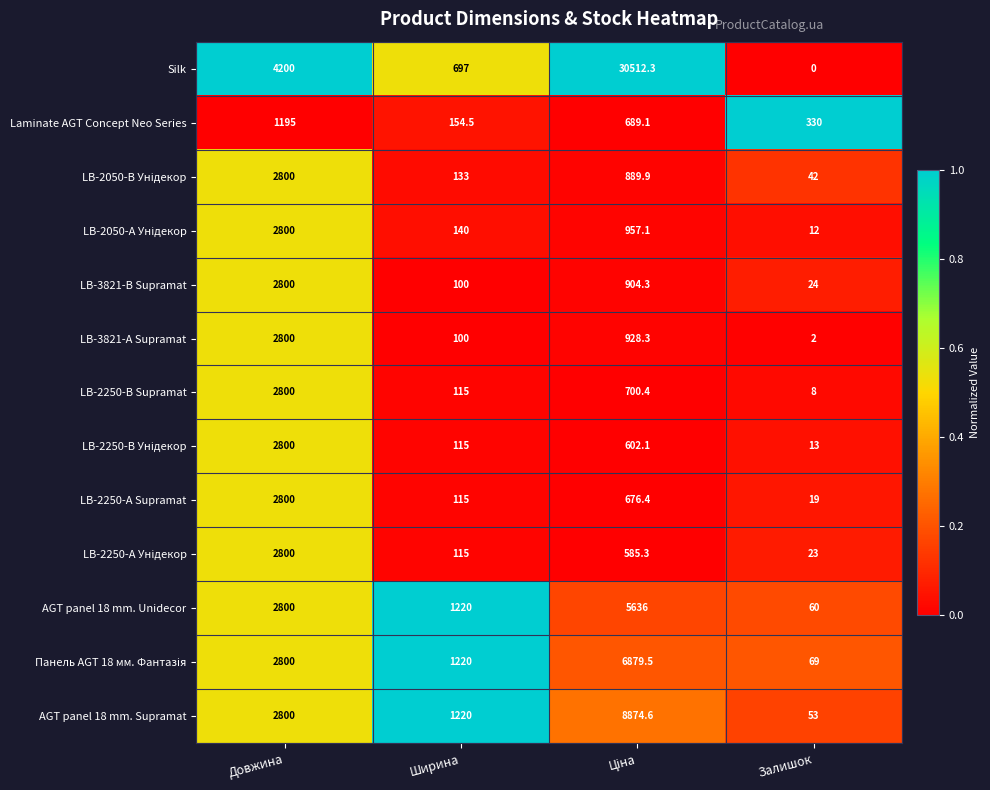

What is the spread (max minus min) of values at Ширина?

1120.0